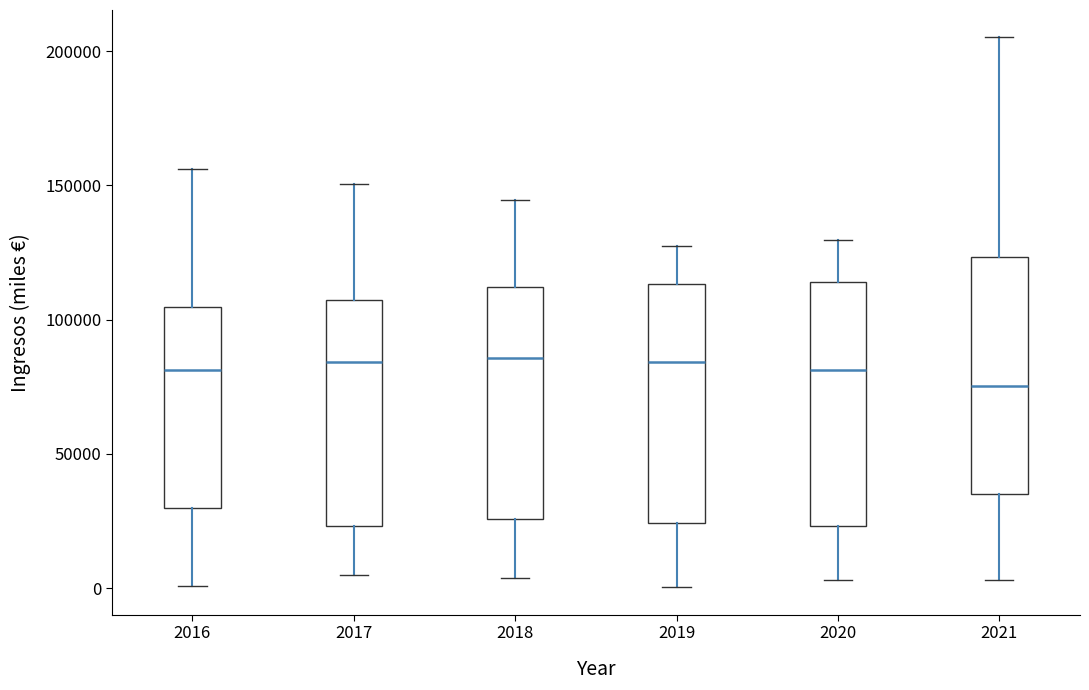

Which box's median line is the lowest?

2021